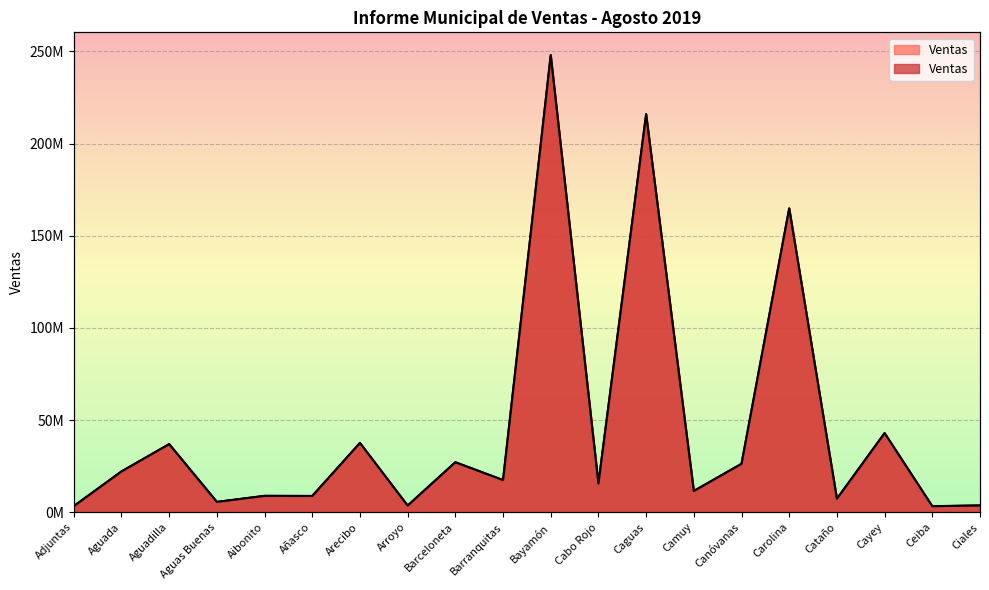

Count the number of categories in the chart.

20